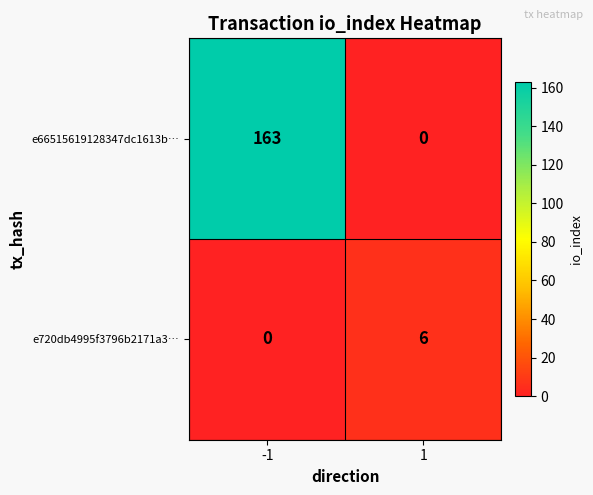

How many categories are shown in the chart?

2